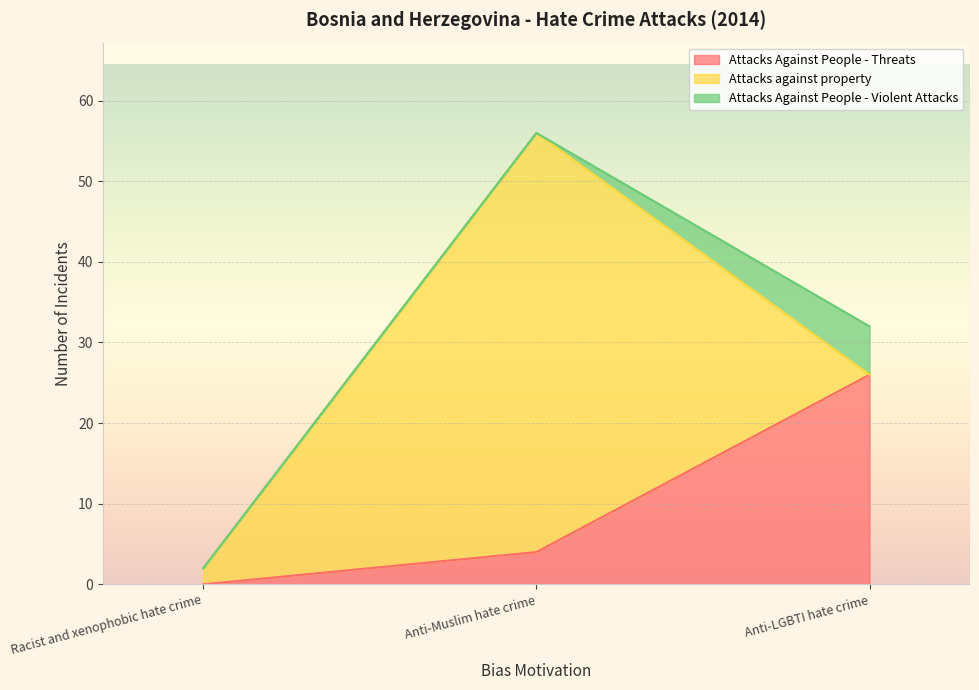

Rank the series at Anti-Muslim hate crime from lowest to highest value.

Attacks Against People - Violent Attacks, Attacks Against People - Threats, Attacks against property